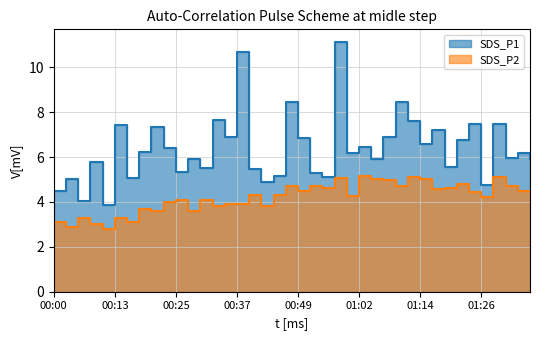

At 00:27, list the series in order from largest to smallest.

SDS_P1, SDS_P2